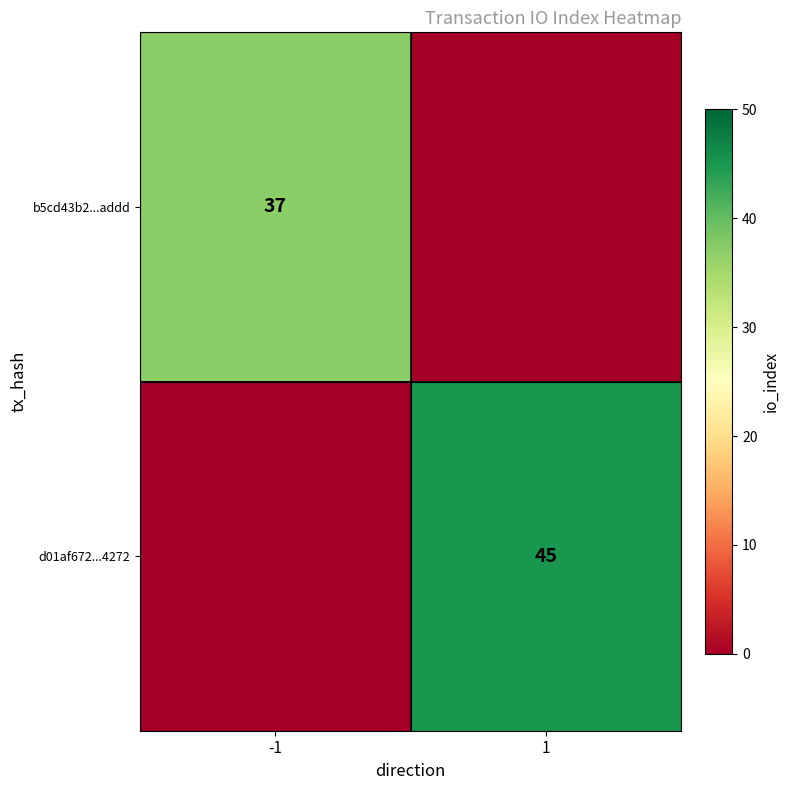

At how many categories does at least one series exceed 7?

2